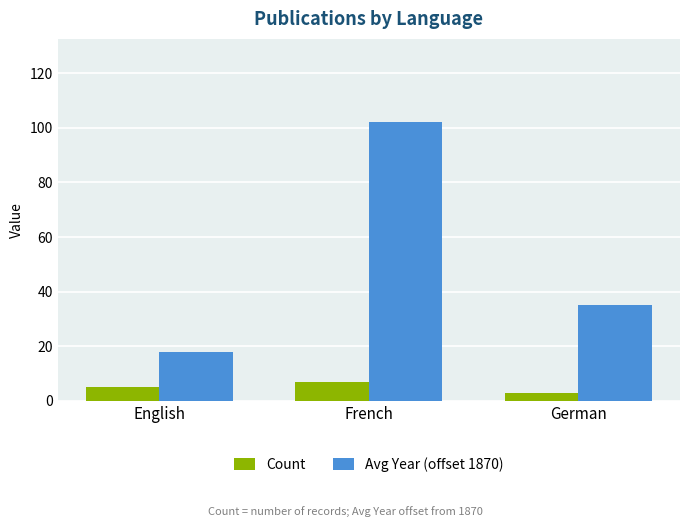

What is the value of the Avg Year (offset 1870) bar at the 1st from the left?

18